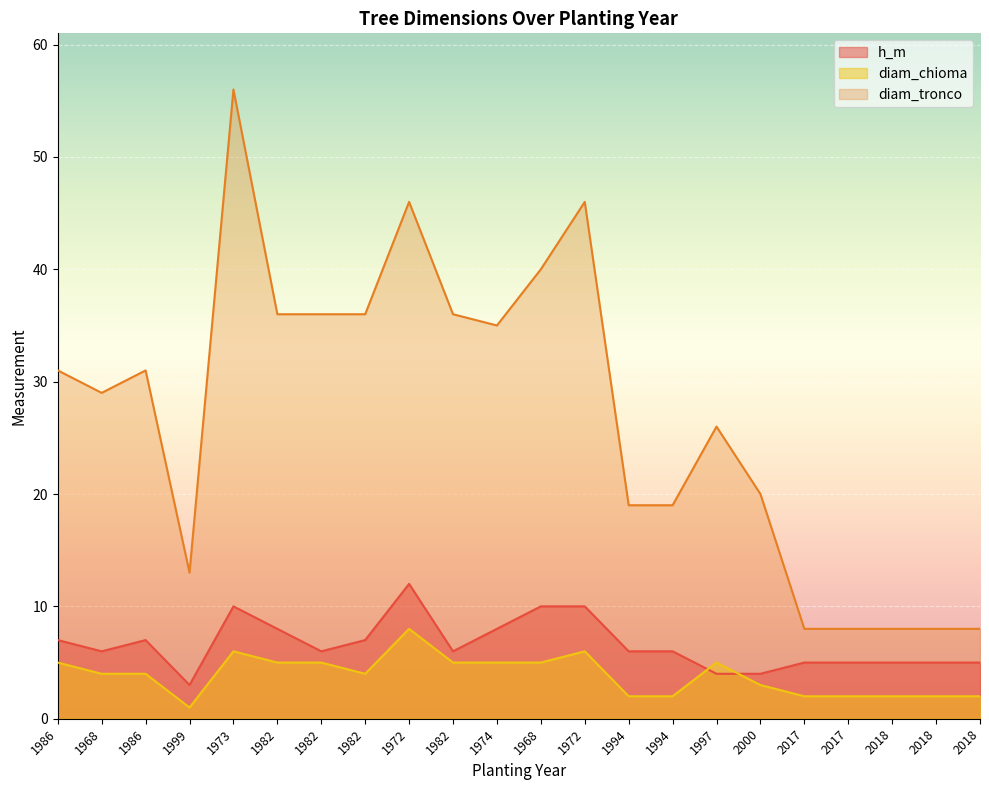

What is the sum of the h_m values at 2000 and 2017?

9